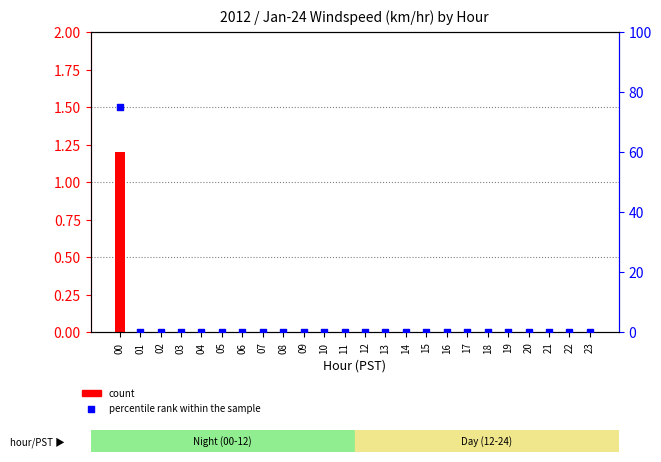

Which series has the widest spread of Y values?

percentile rank within the sample